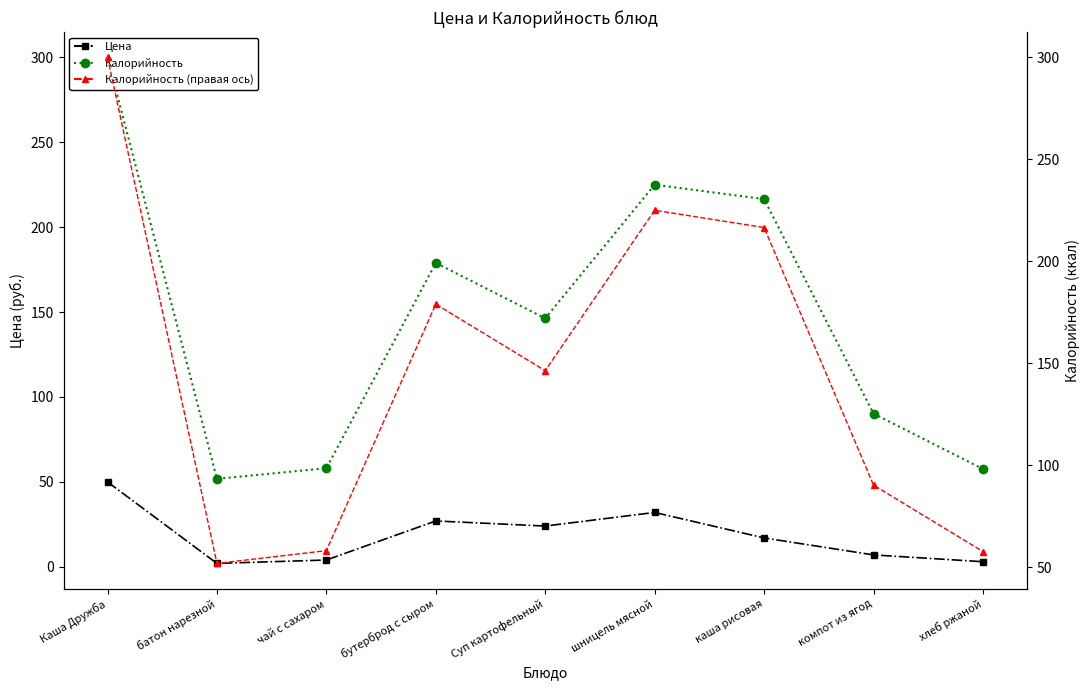

Is the value of Цена at чай с сахаром greater than the value of Калорийность at хлеб ржаной?

No